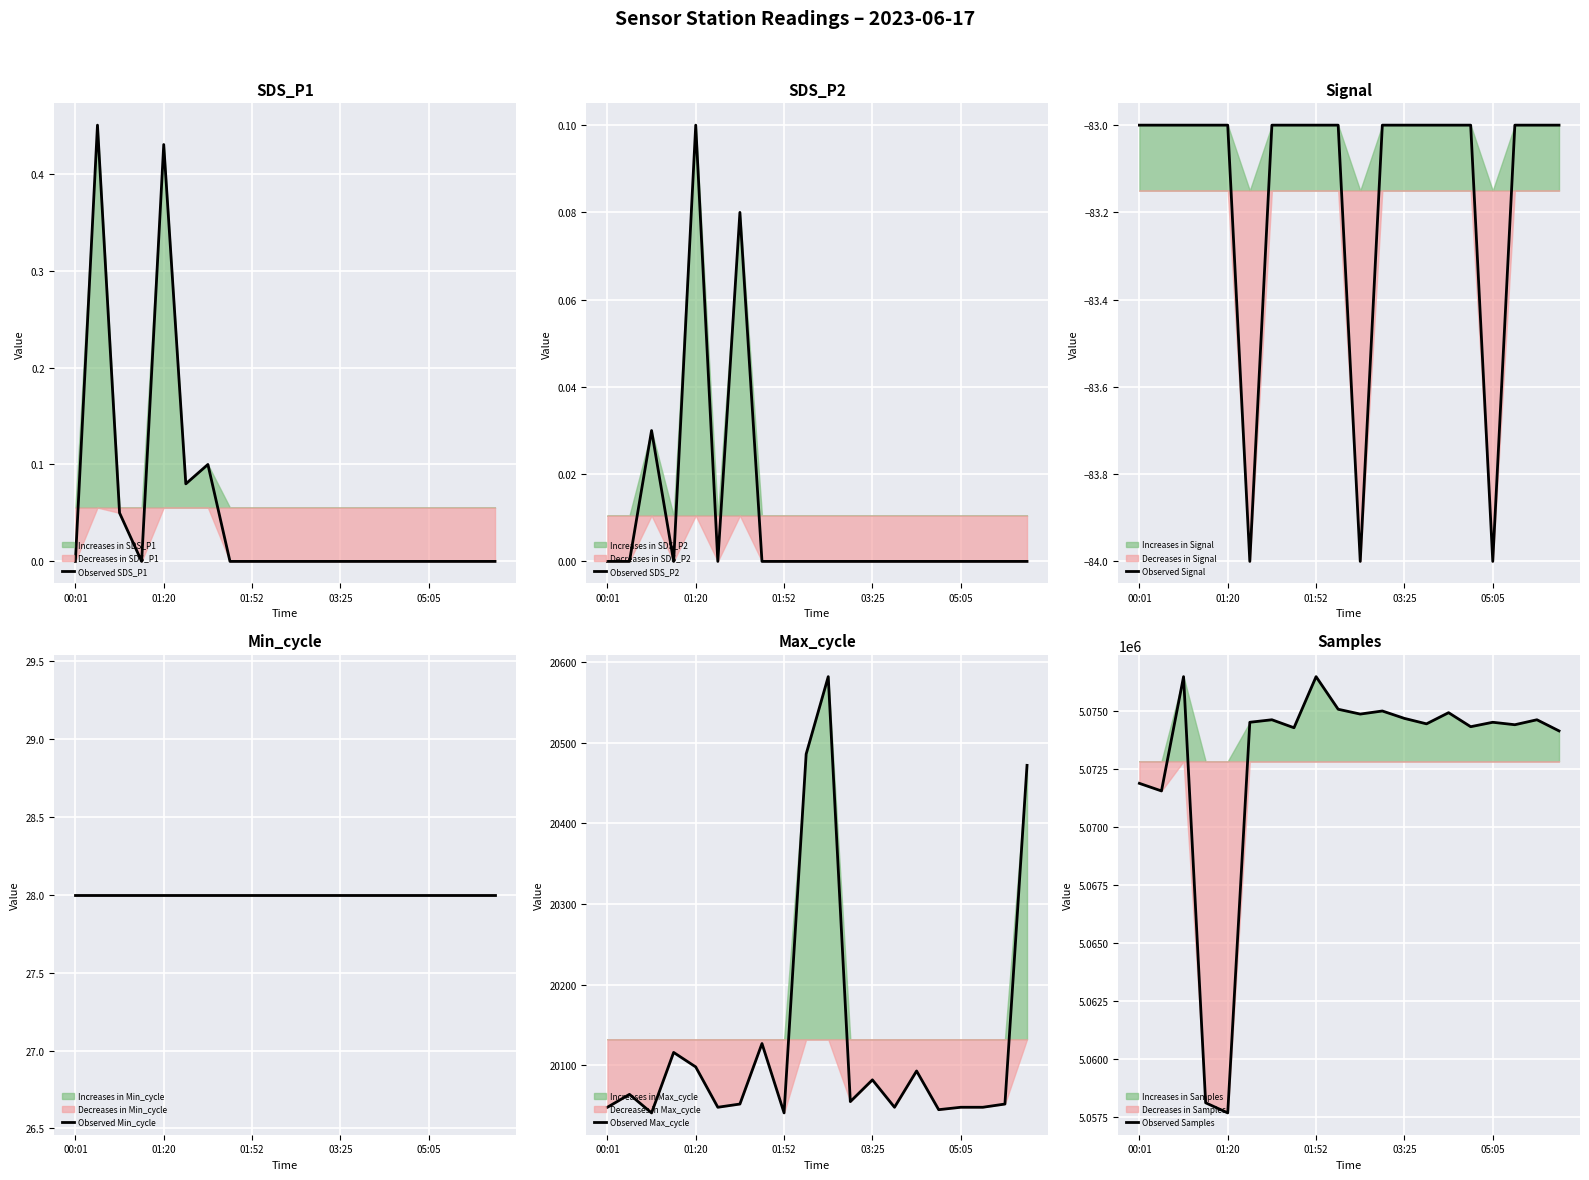

What is the minimum value shown in the chart?

-84.0